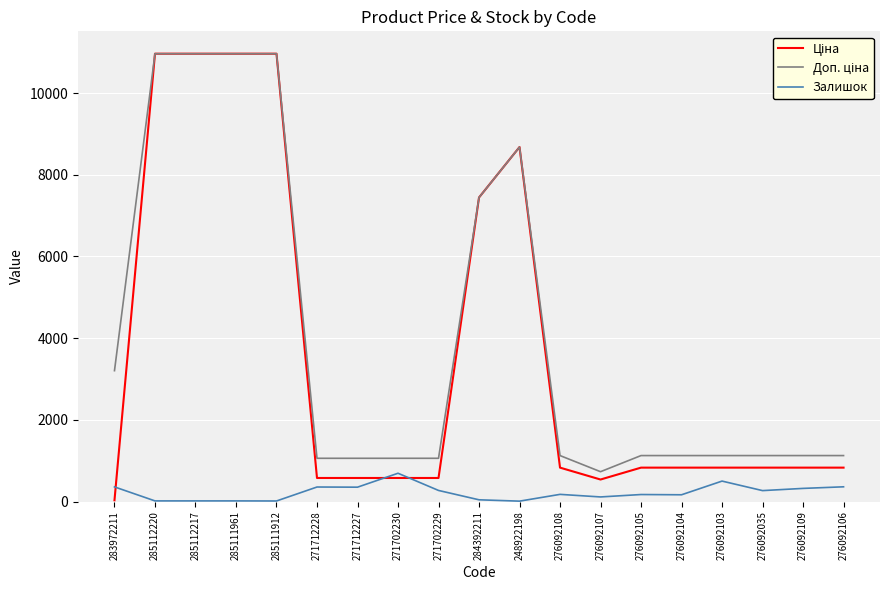

What is the approximate value of Залишок at 276092105?

173.0